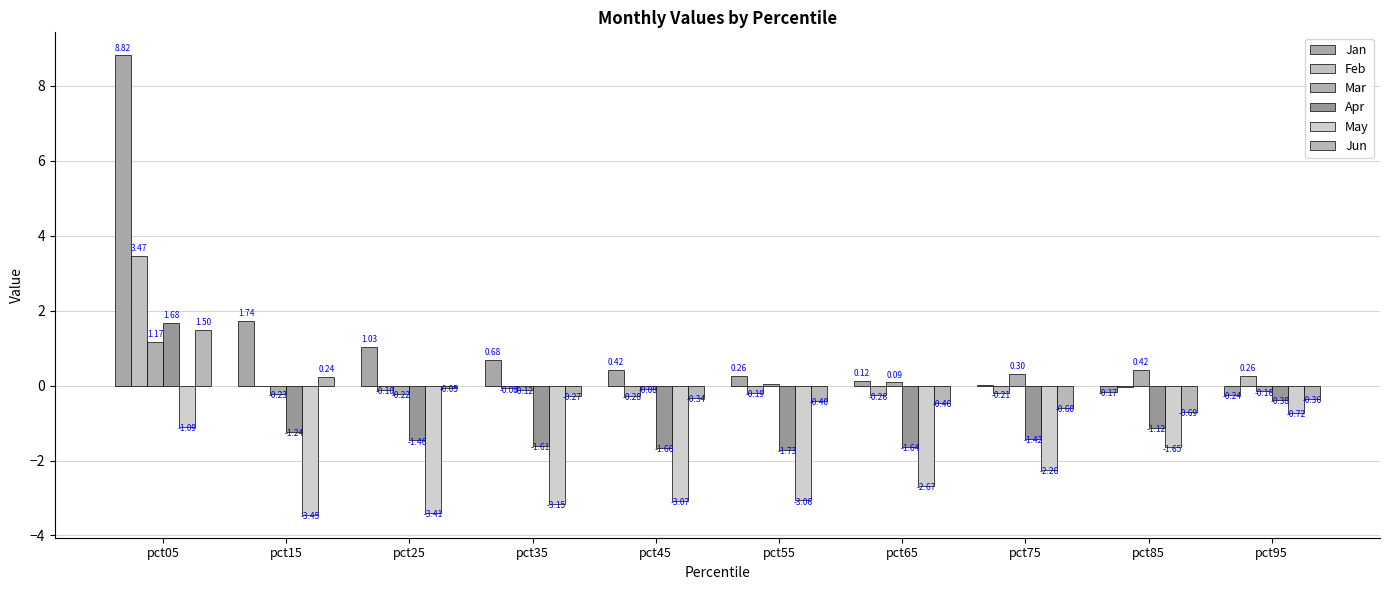

How many groups of bars are there?

10